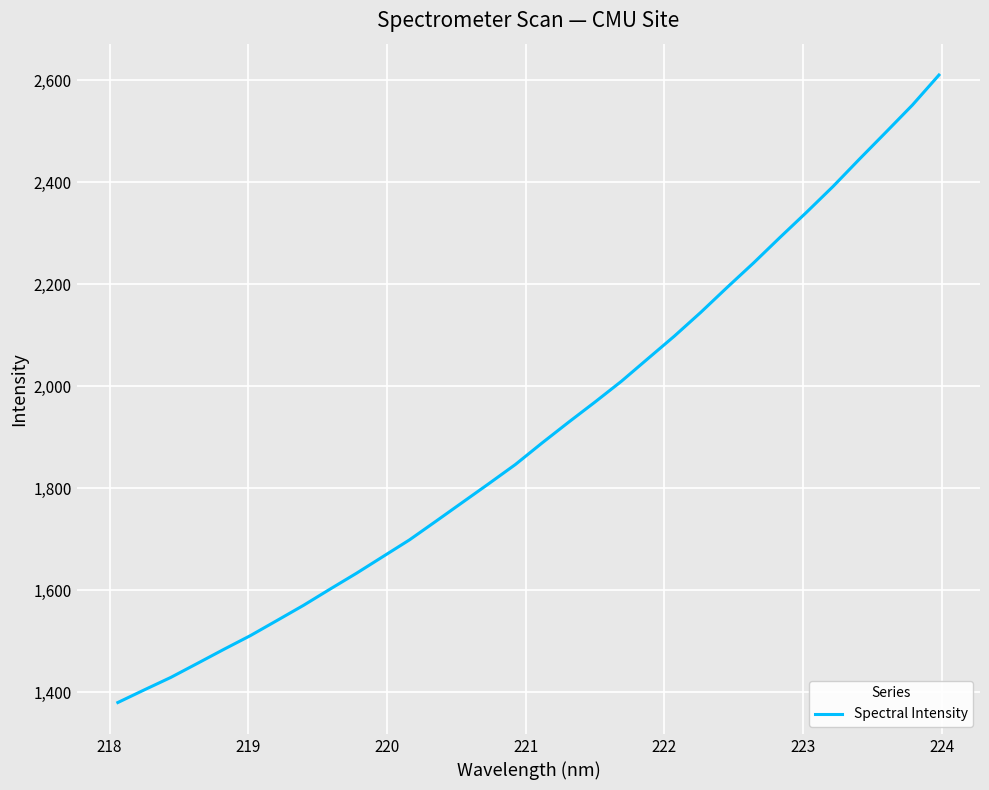

What is the average value?

1912.4